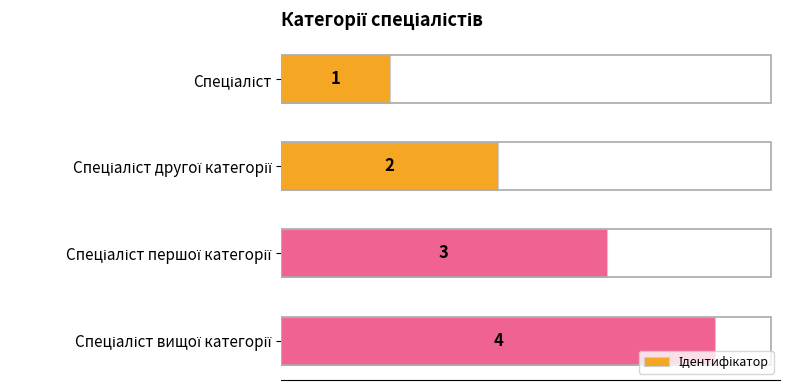

What is the value of the 3rd bar from the top?

3